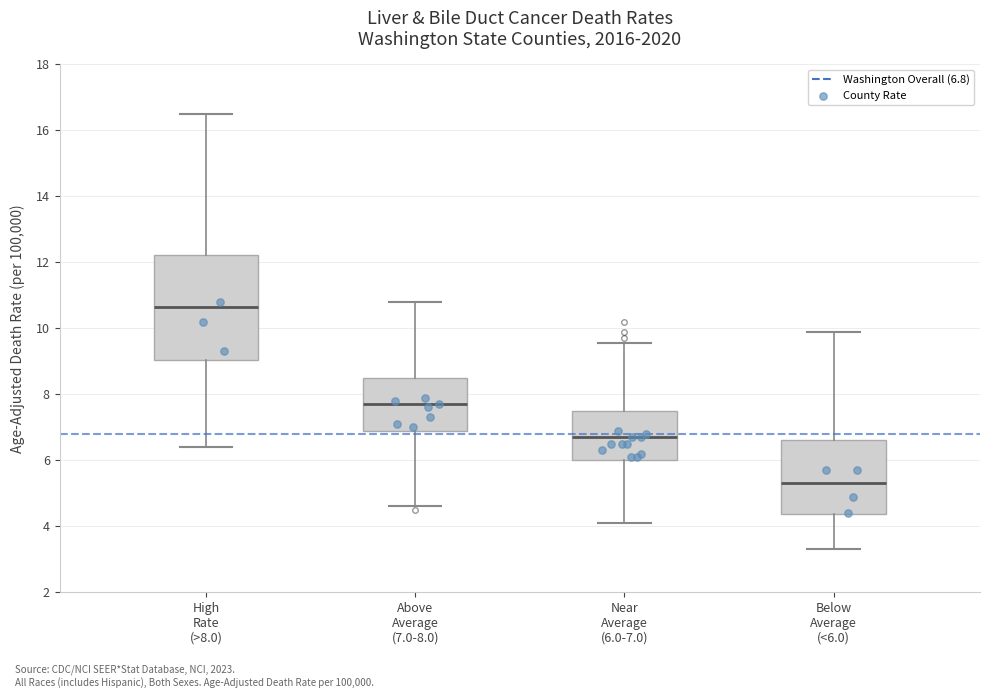

Which box has the lowest median line?

Below Average (<6.0)